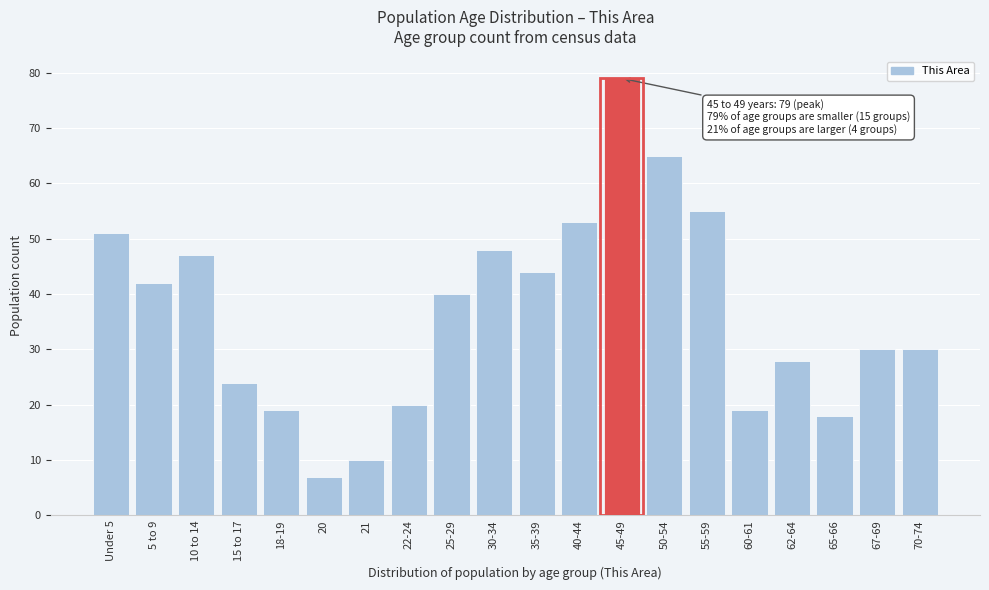

Reading right to left, list all the values displayed in this chart.

70-74=30	67-69=30	65-66=18	62-64=28	60-61=19	55-59=55	50-54=65	45-49=79	40-44=53	35-39=44	30-34=48	25-29=40	22-24=20	21=10	20=7	18-19=19	15 to 17=24	10 to 14=47	5 to 9=42	Under 5=51